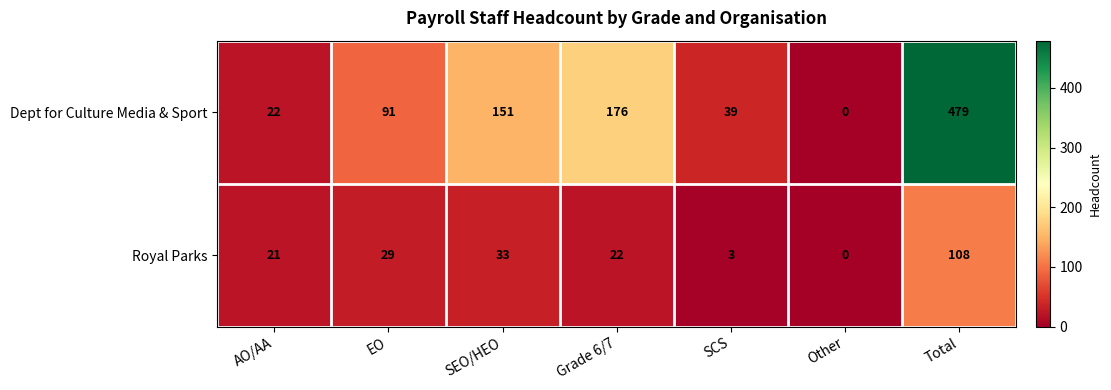

At which category is the sum across all series the highest?

Total